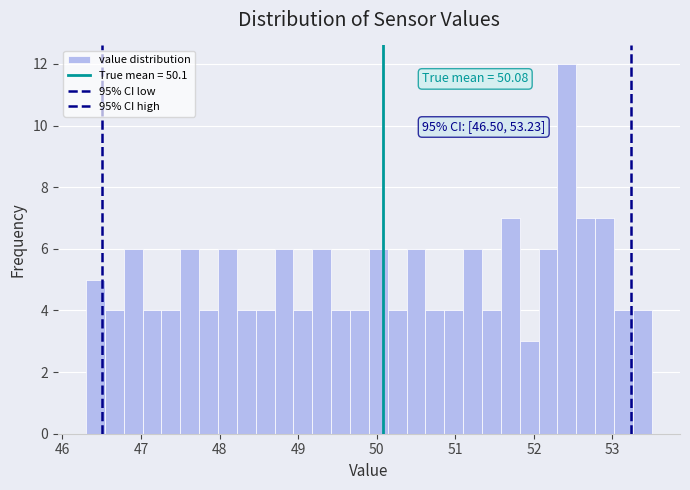

Around what value on the x-axis is the tallest bar? Give the approximate position of its centre, as read against the axis.

52.4